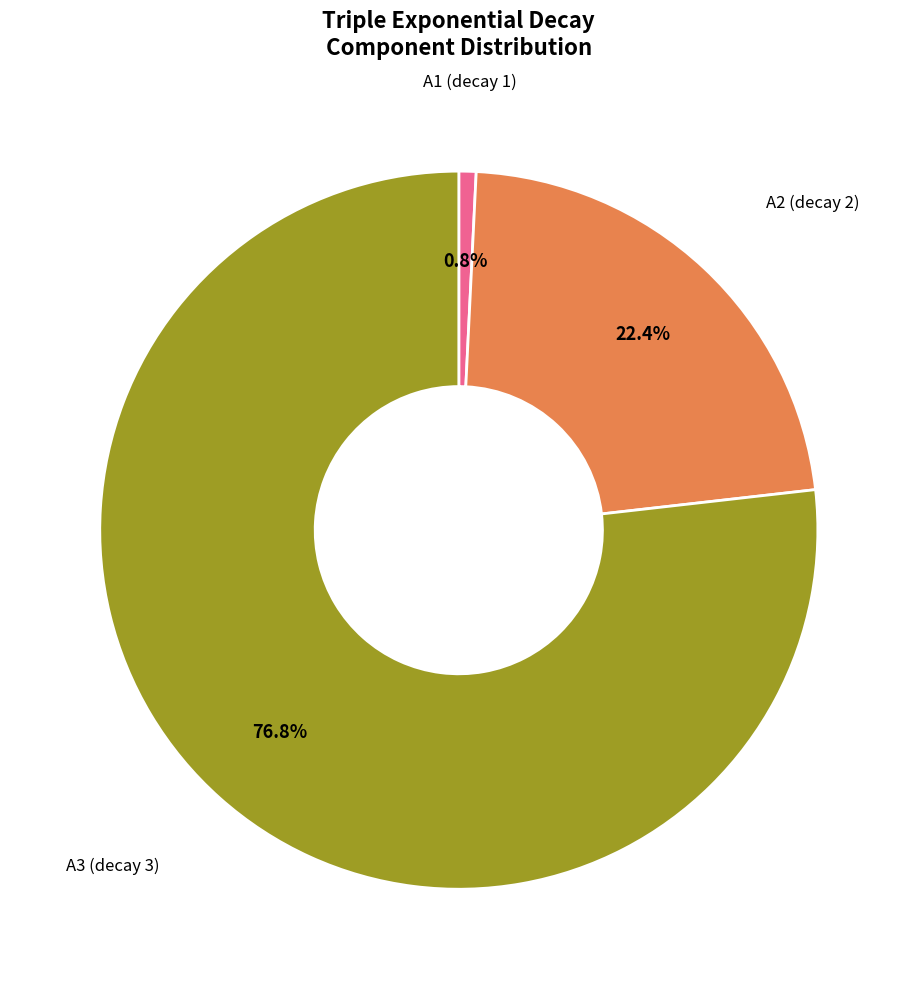

To the nearest percent, what is the difference between the largest and smallest slice percentages?

76%